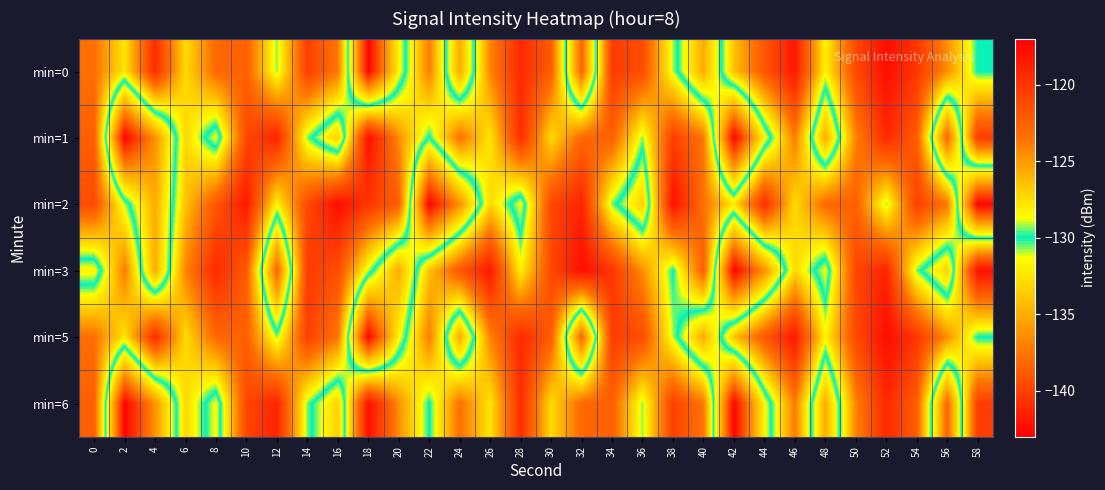

At which category does the chart reach its minimum across all series?

2